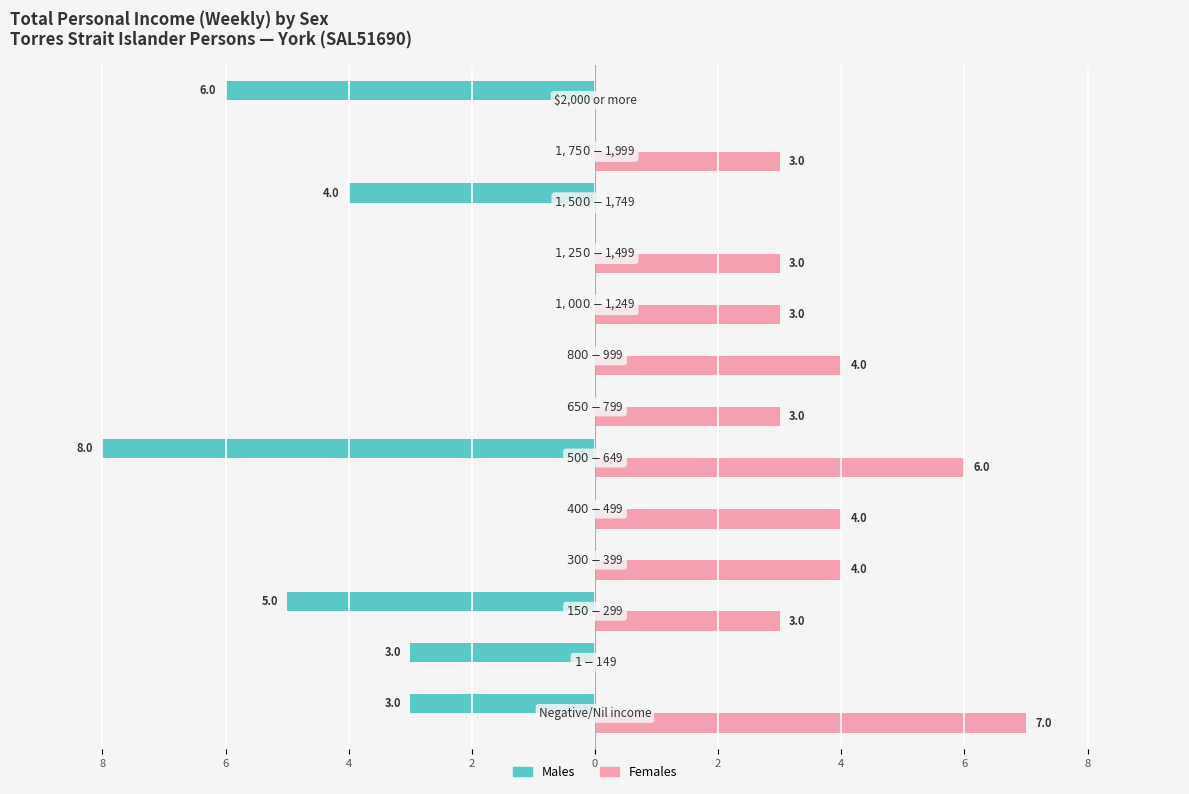

What are all the series names shown in the legend?

Males, Females